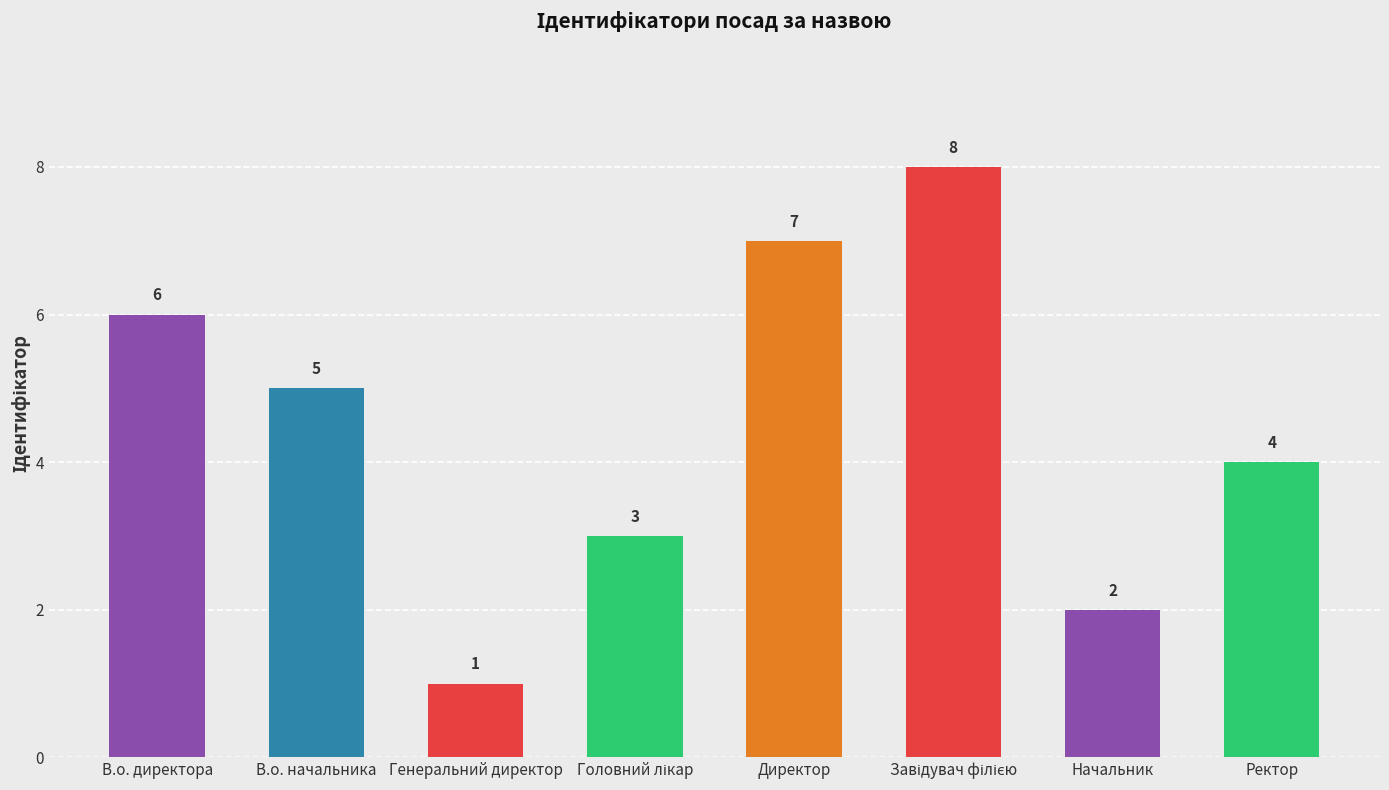

What is the sum of all values?

36